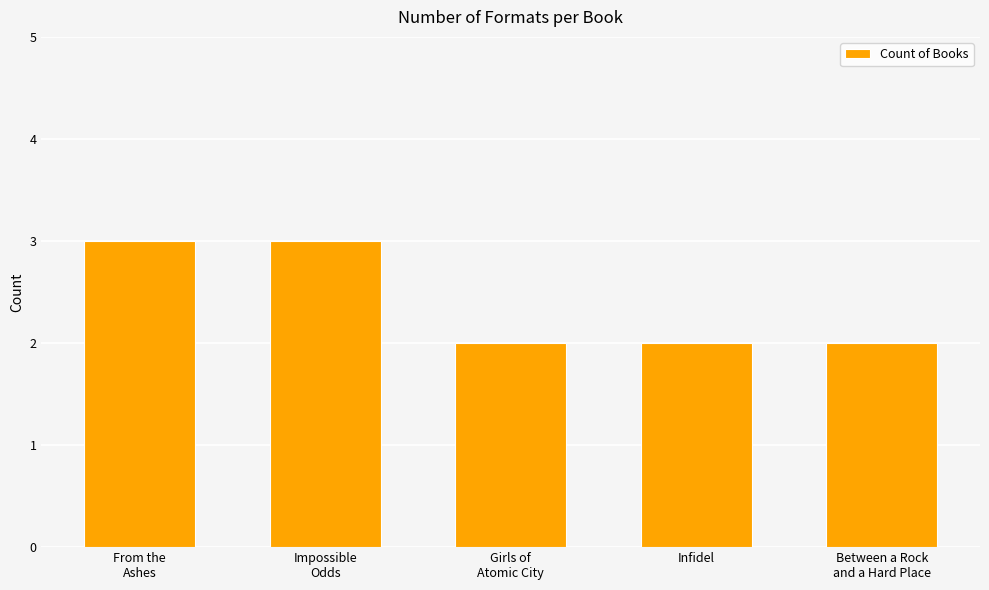

What is the greatest value displayed?

3